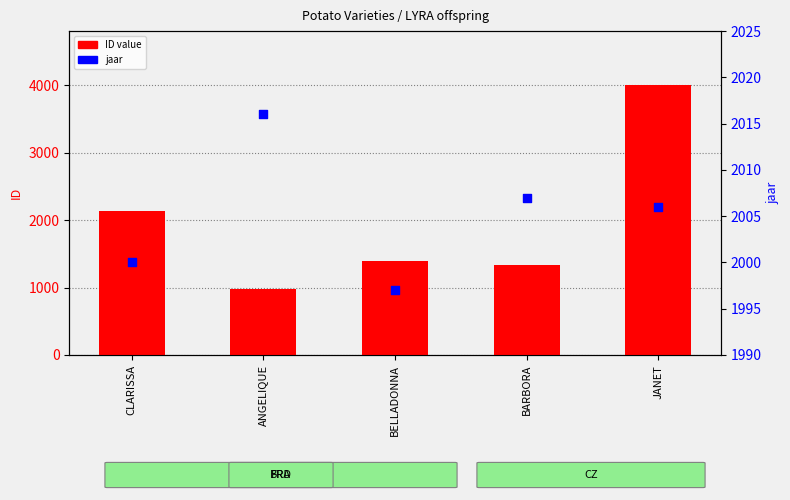

At how many categories does at least one series exceed 1067?

5